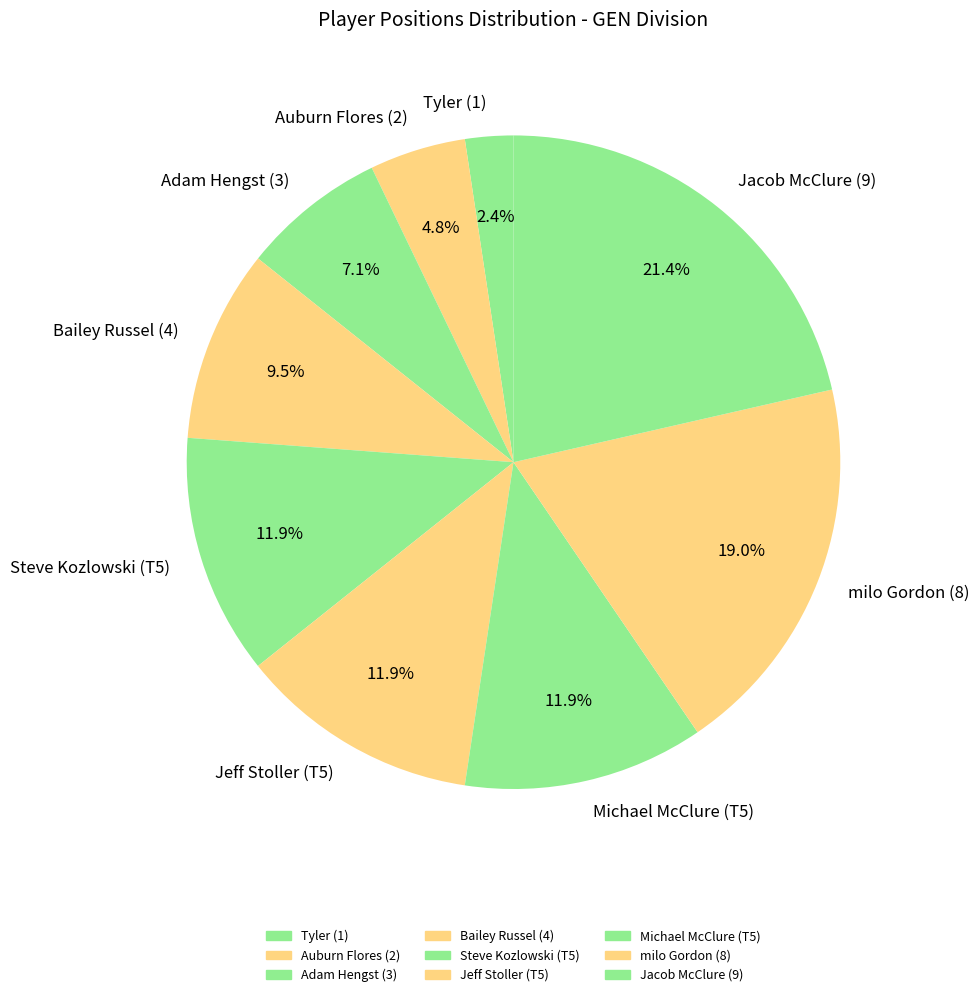

True or false: Michael McClure (T5) accounts for 18% of the total.

False